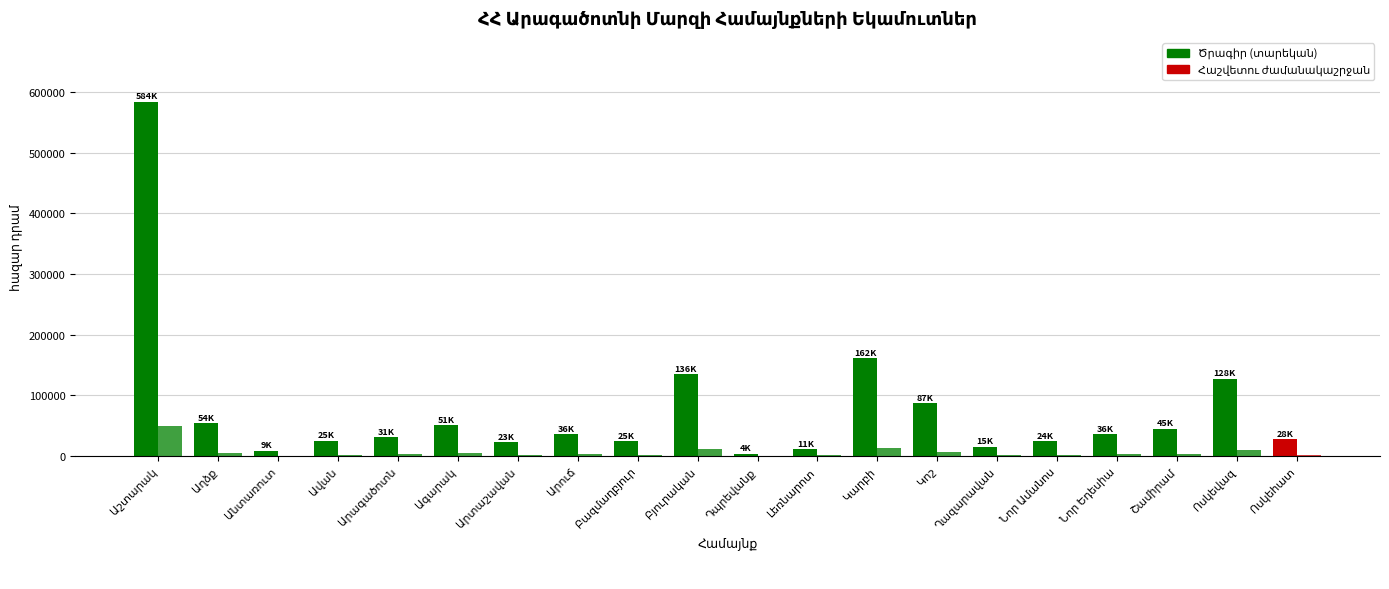

What is the label of the 4th bar from the right?

Նոր Եդեսիա